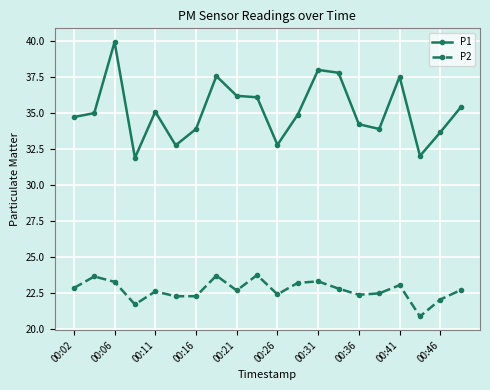

At how many categories does at least one series exceed 27?

20